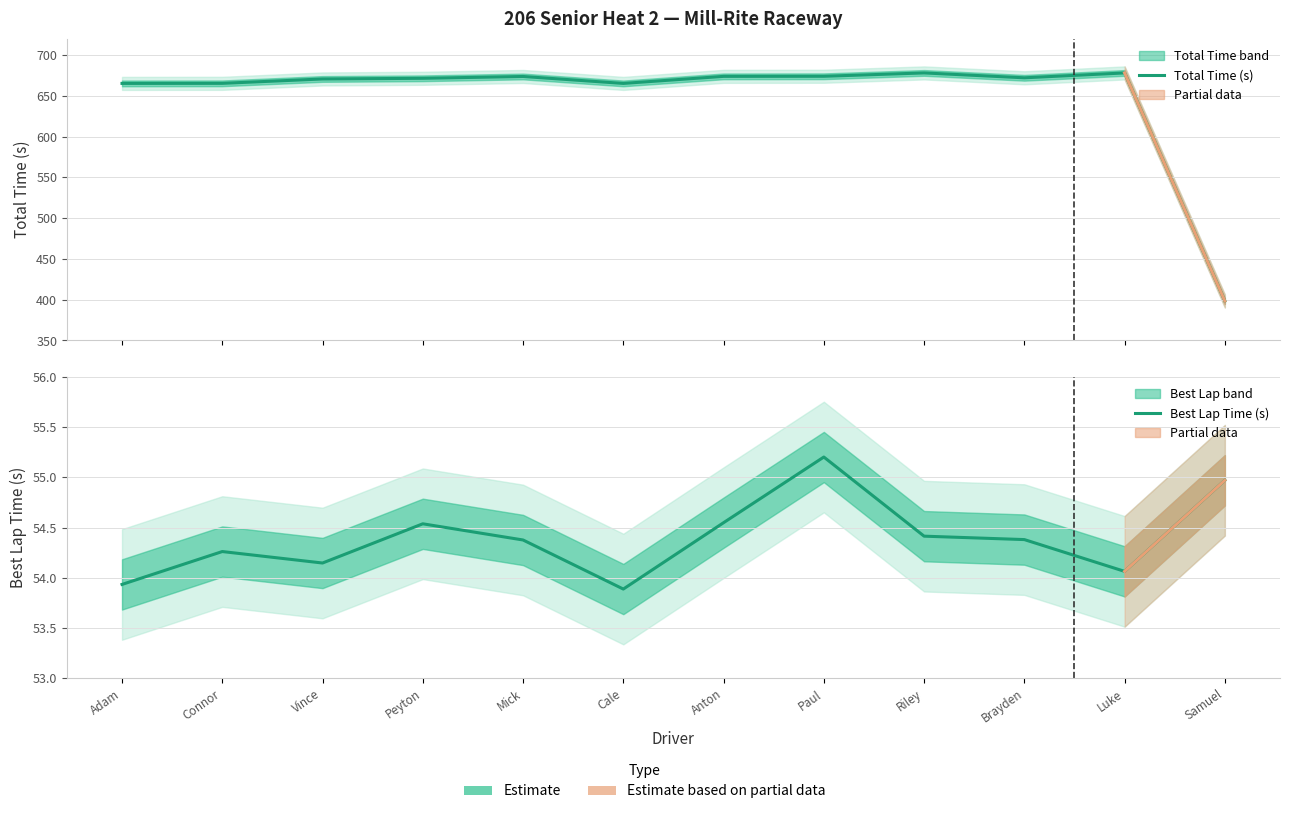

What is the value of the Best Lap Time (s) point at the 9th from the left?

54.4